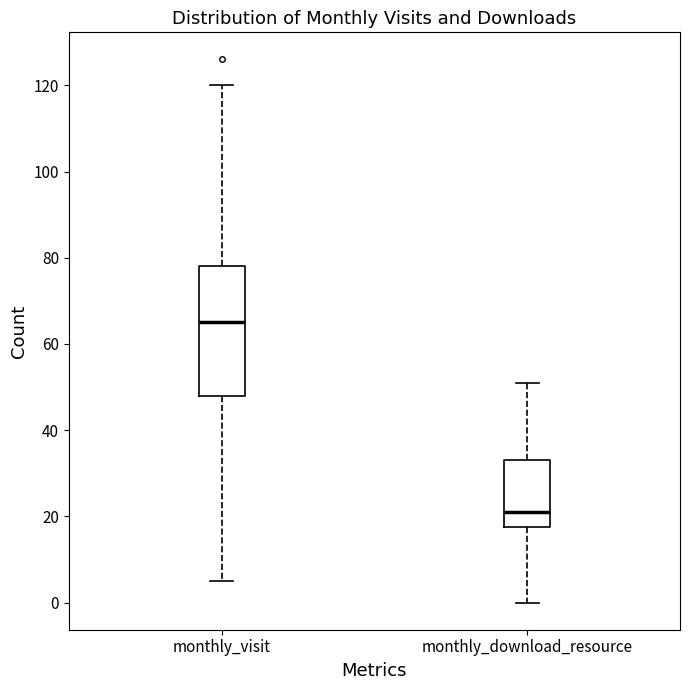

Where is the upper edge of the box for monthly_download_resource on the y-axis? The values are not printed on the chart, so give them approximately, as read against the axis.

34